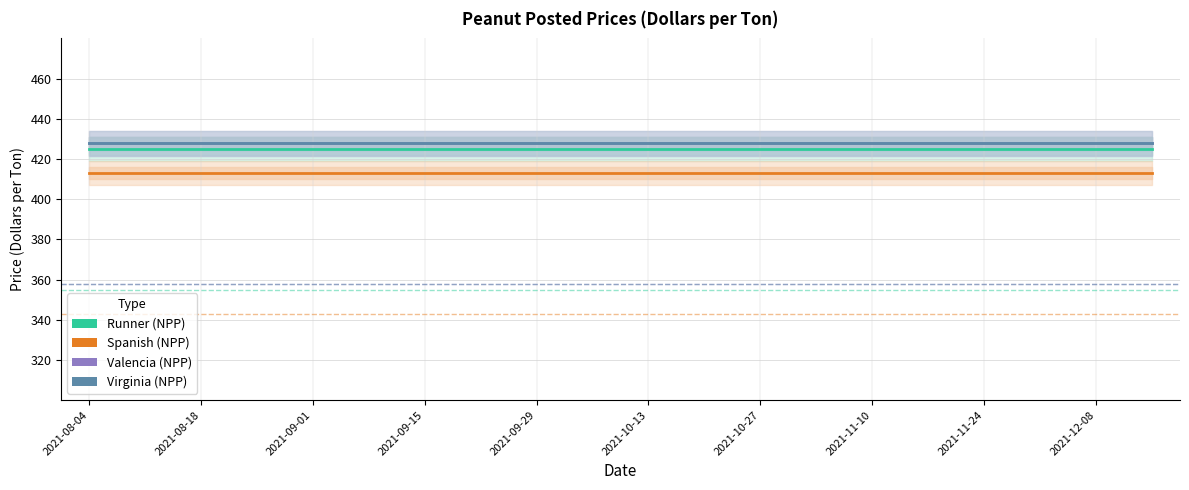

Reading left to right, list all the values displayed in this chart.

Runner (NPP): 424.9	424.9	424.9	424.9	424.9	424.9	424.9	424.9	424.9	424.9	424.9	424.9	424.9	424.9	424.9	424.9	424.9	424.9	424.9	424.9
Spanish (NPP): 413.1	413.1	413.1	413.1	413.1	413.1	413.1	413.1	413.1	413.1	413.1	413.1	413.1	413.1	413.1	413.1	413.1	413.1	413.1	413.1
Valencia (NPP): 427.7	427.7	427.7	427.7	427.7	427.7	427.7	427.7	427.7	427.7	427.7	427.7	427.7	427.7	427.7	427.7	427.7	427.7	427.7	427.7
Virginia (NPP): 427.7	427.7	427.7	427.7	427.7	427.7	427.7	427.7	427.7	427.7	427.7	427.7	427.7	427.7	427.7	427.7	427.7	427.7	427.7	427.7